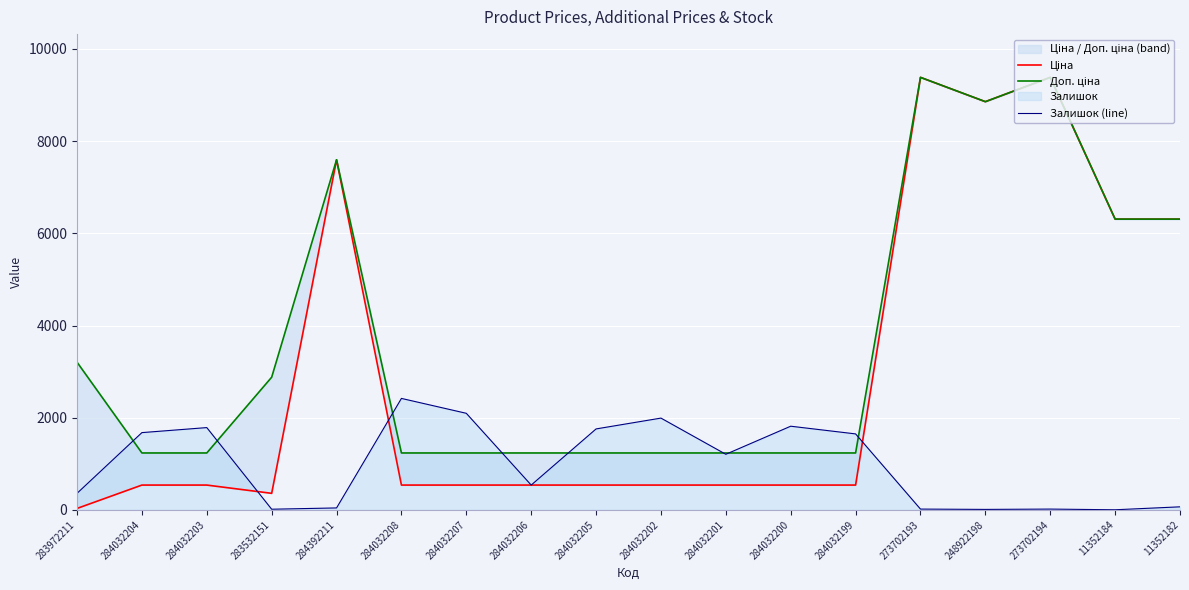

In Доп. ціна, how many points are lower than both neighbors (excluding endpoints)?

1